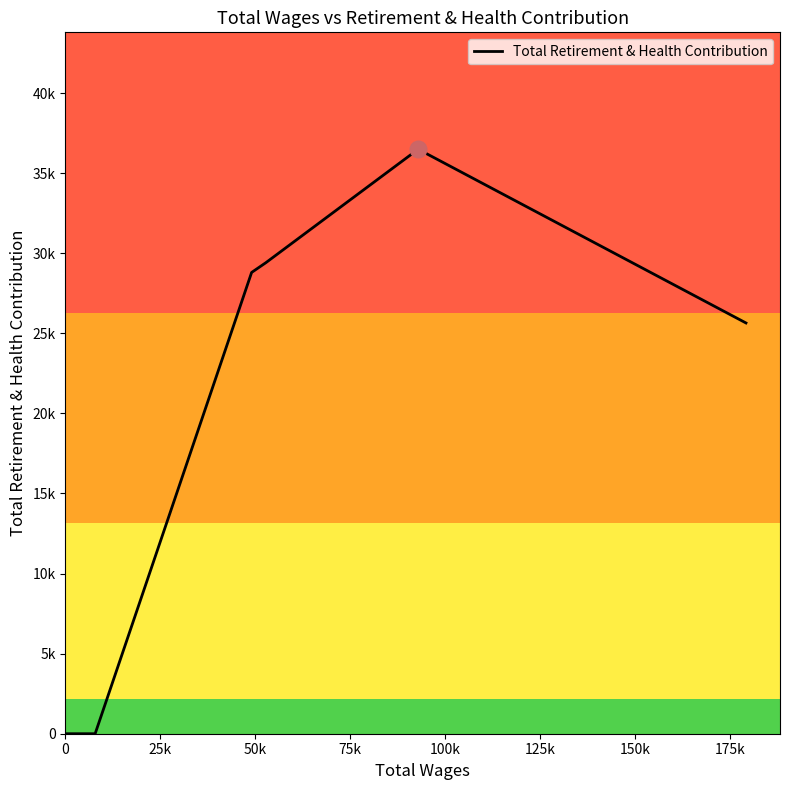

Does the chart display data point markers on the line(s)?

No